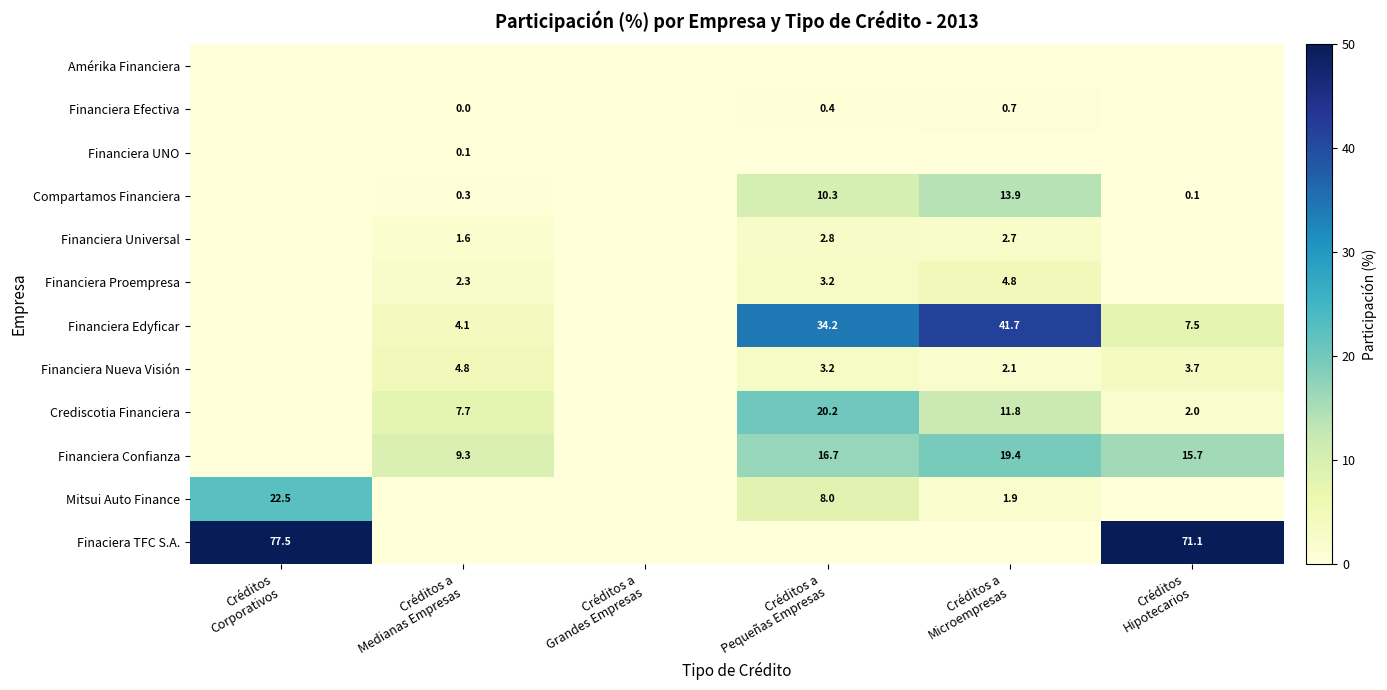

Which label corresponds to the smallest value in the chart?

Créditos a
Medianas Empresas